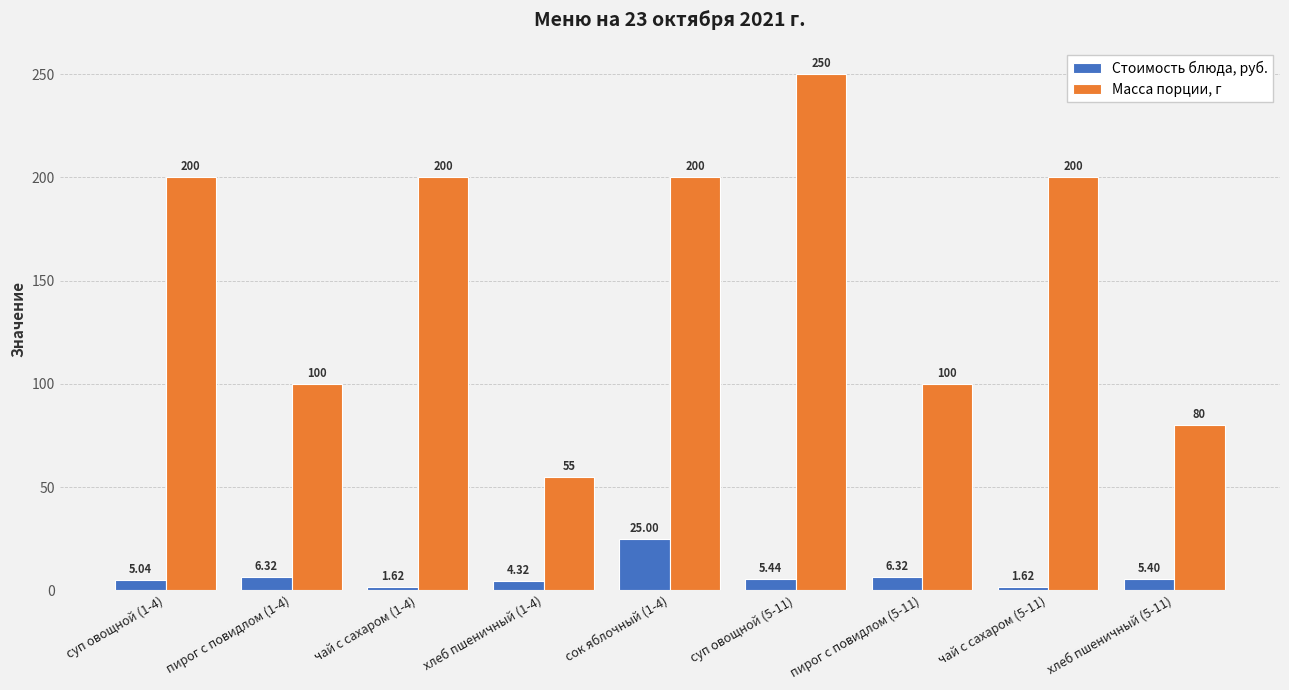

At which category does the chart reach its peak across all series?

суп овощной (5-11)